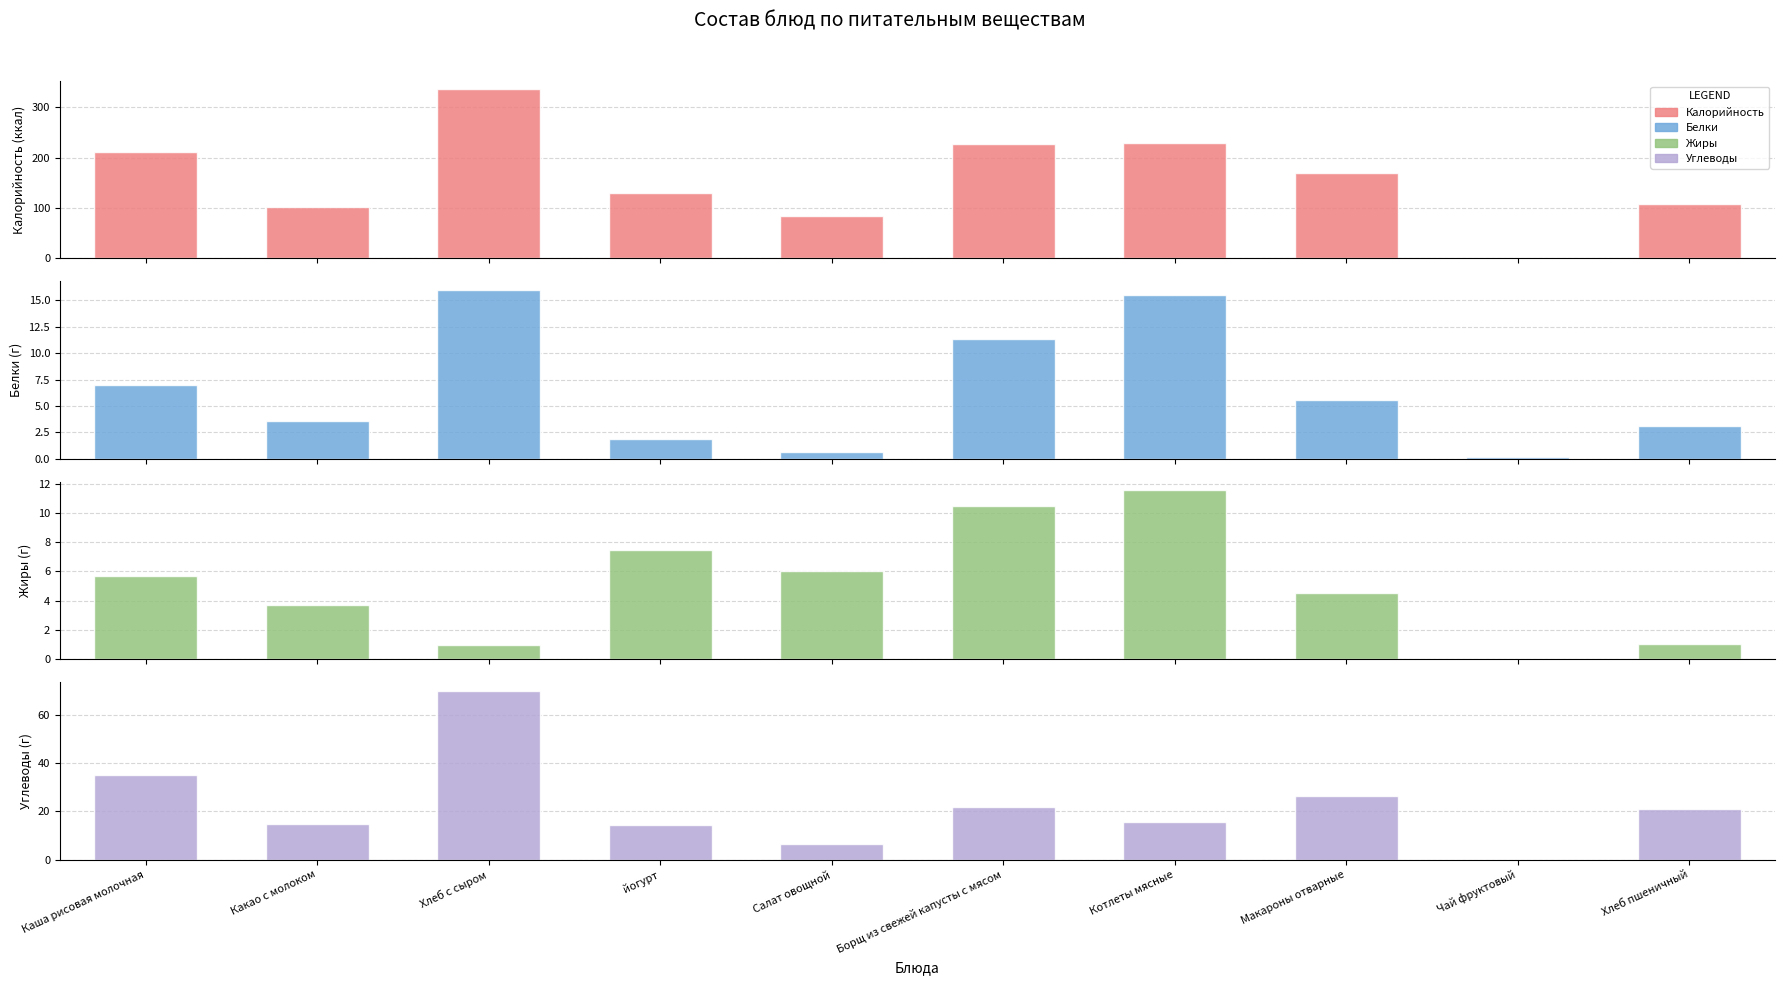

Is it true that Углеводы equals 14.9 at Какао с молоком?

True